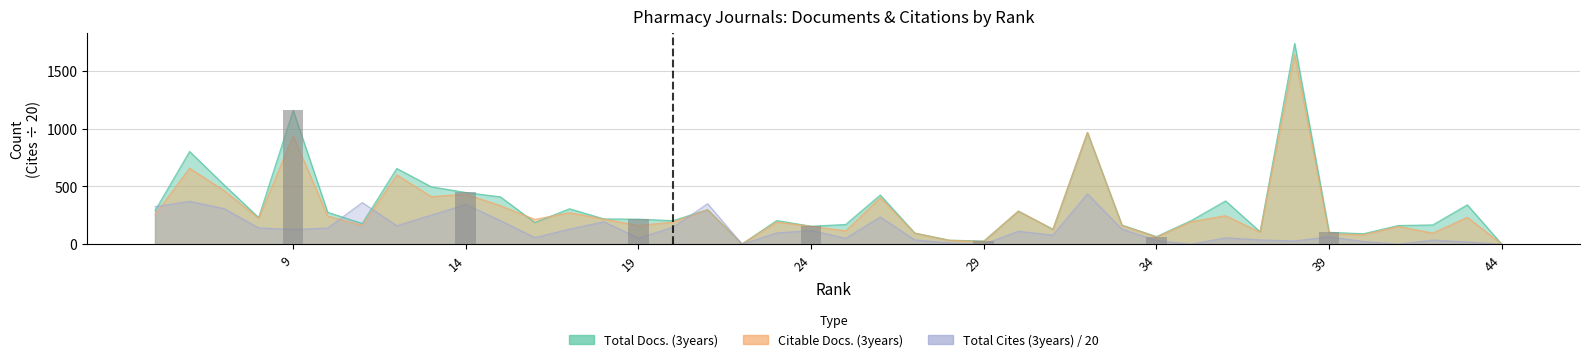

Which category has the lowest value in the Total Cites (3years) series?

44